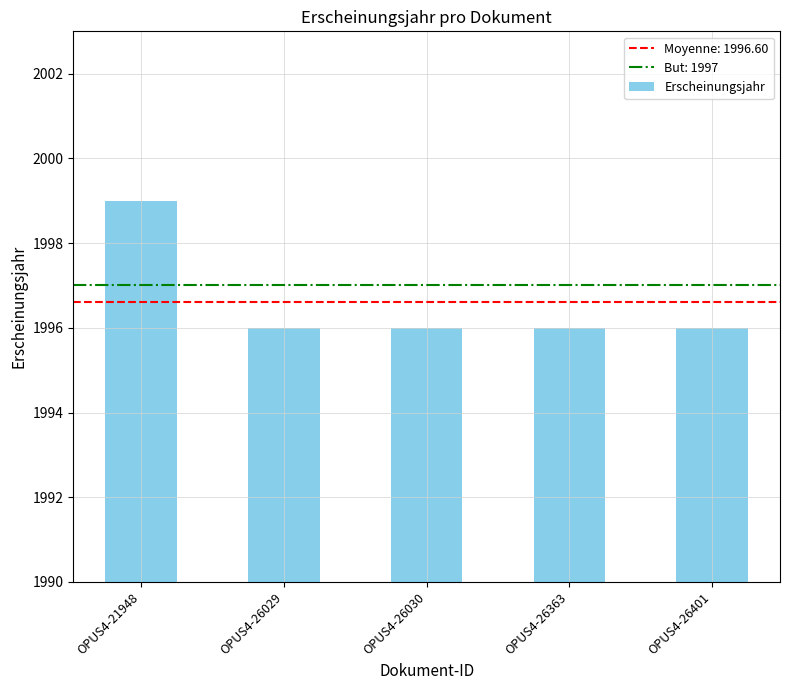

Which category has the highest value across all series?

OPUS4-21948